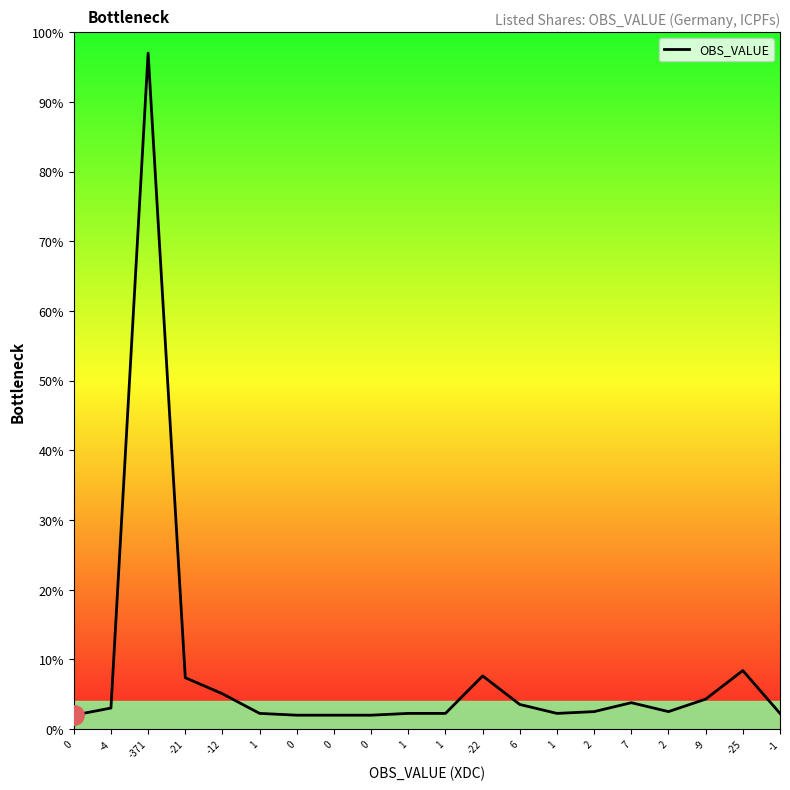

Where is the first local minimum?

1